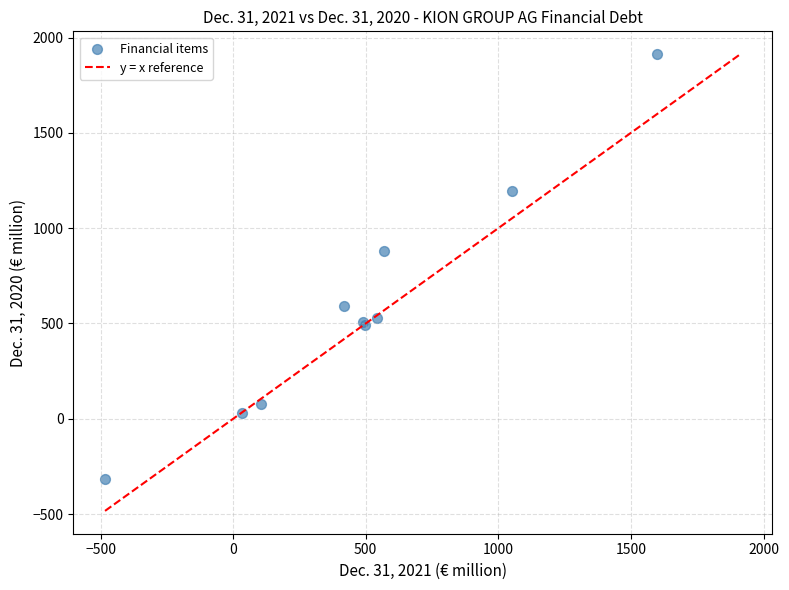

What Y value in the scatter plot is closest to 799?

880.0